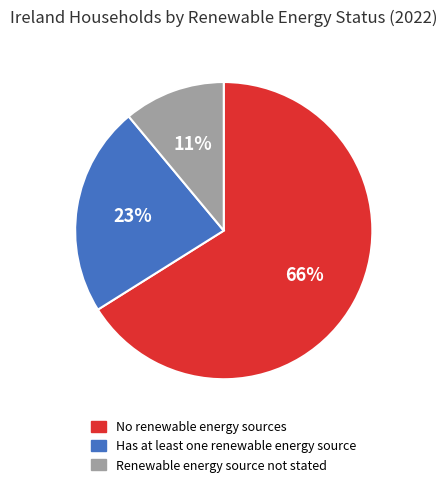

What is the ratio of the value at Renewable energy source not stated to the value at Has at least one renewable energy source?

0.5